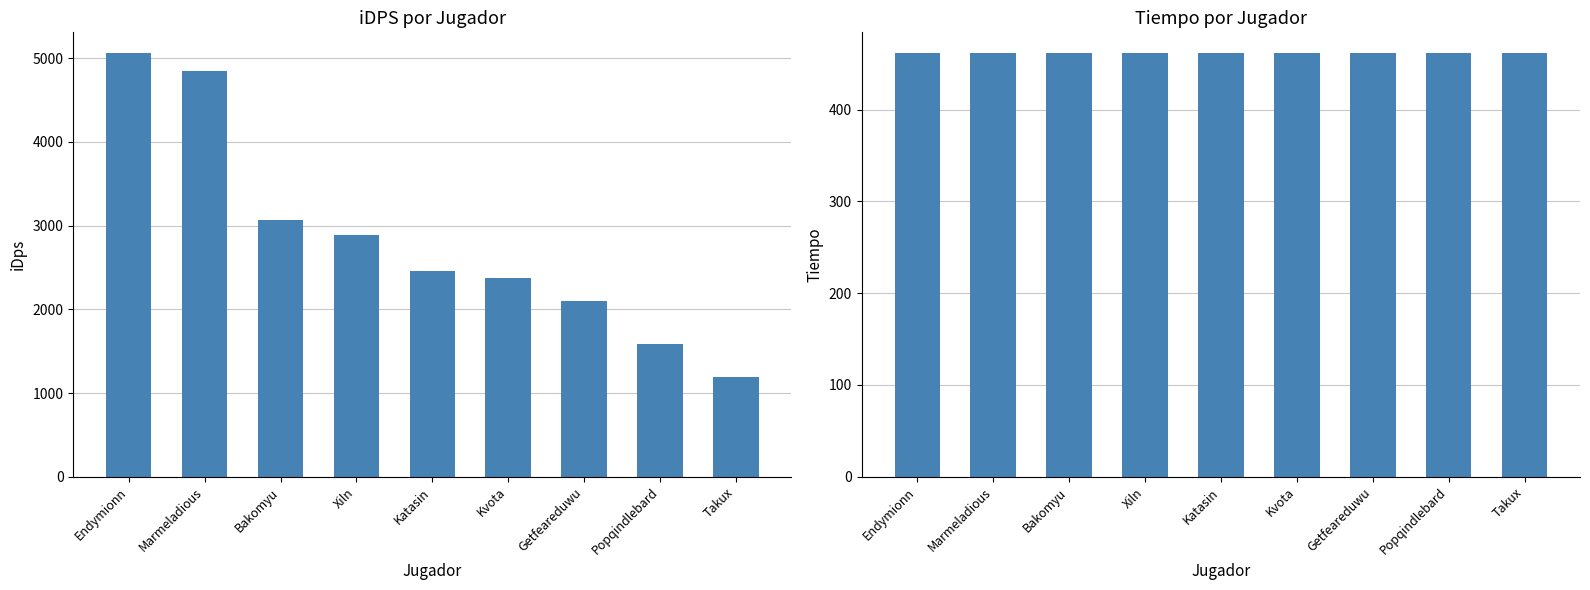

What position from the right is Takux?

1